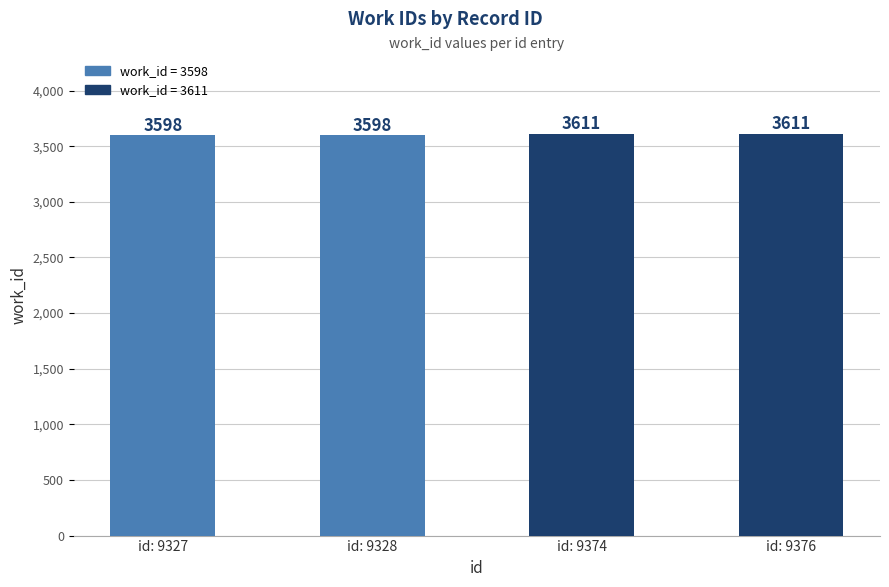

What is the sum of the values at id: 9374 and id: 9376?

7222